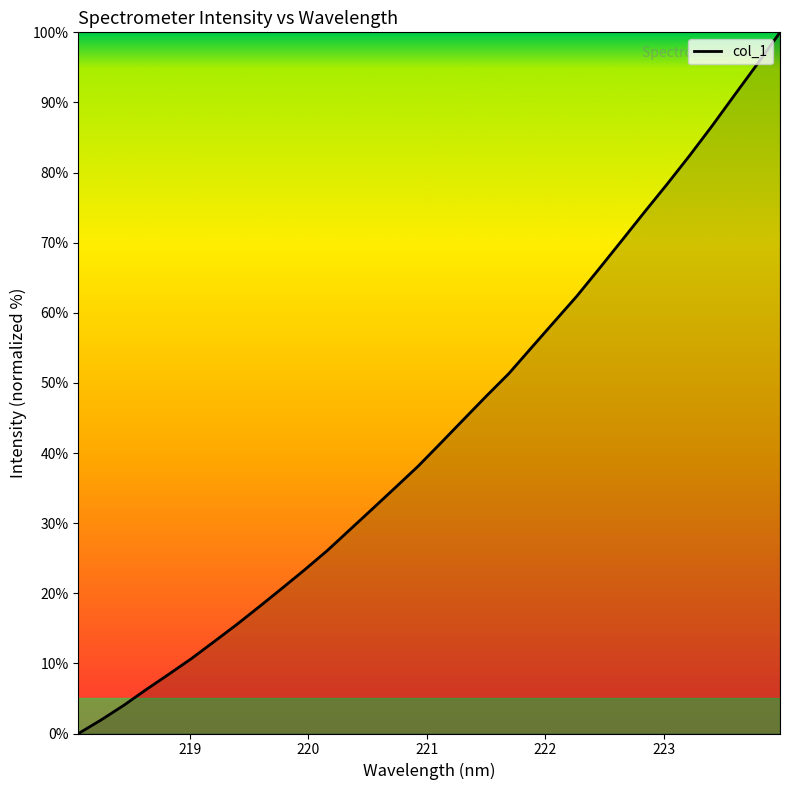

What is the difference between the maximum and minimum values?

100.0